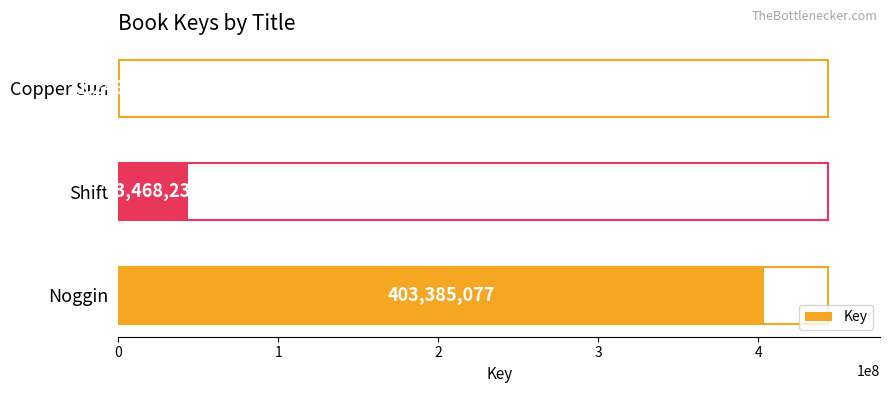

The value at Shift is 74075936. True or false?

False